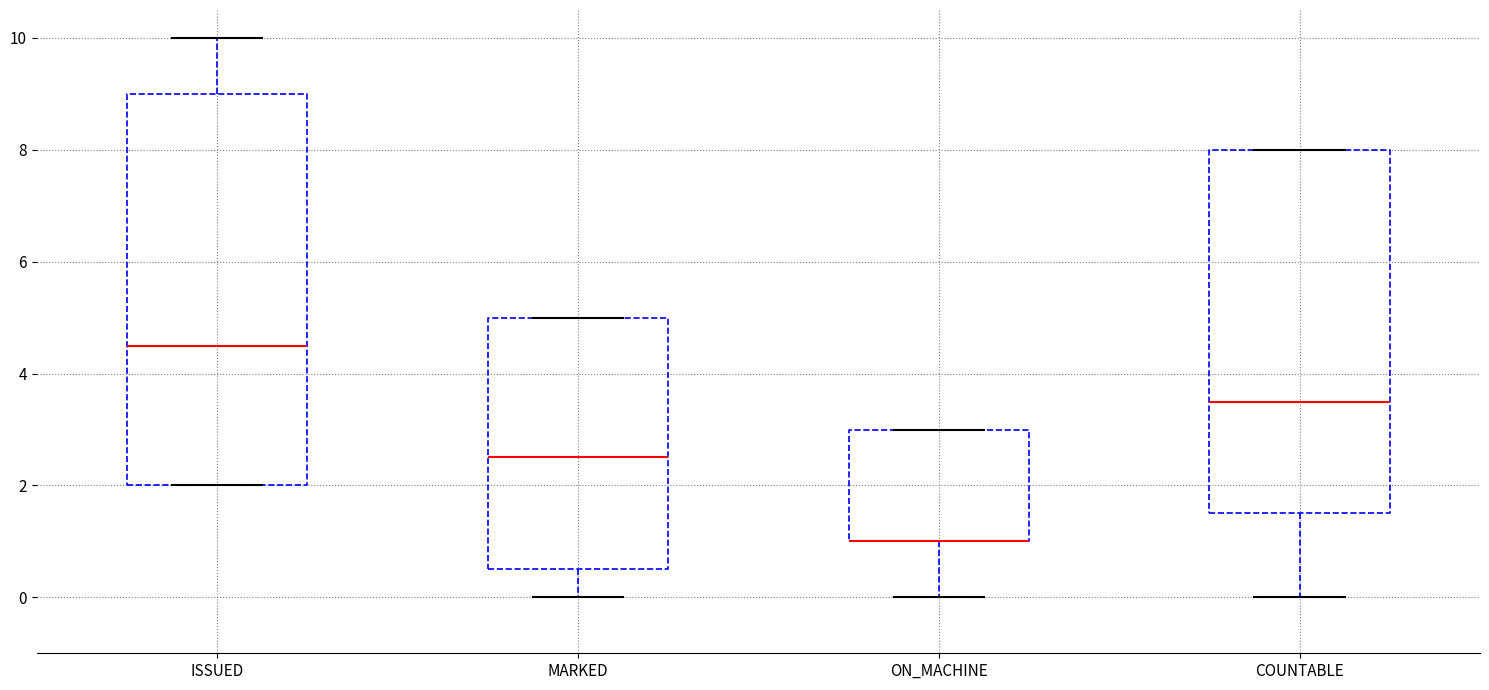

Which box is the tallest, from its lower edge to its upper edge?

ISSUED